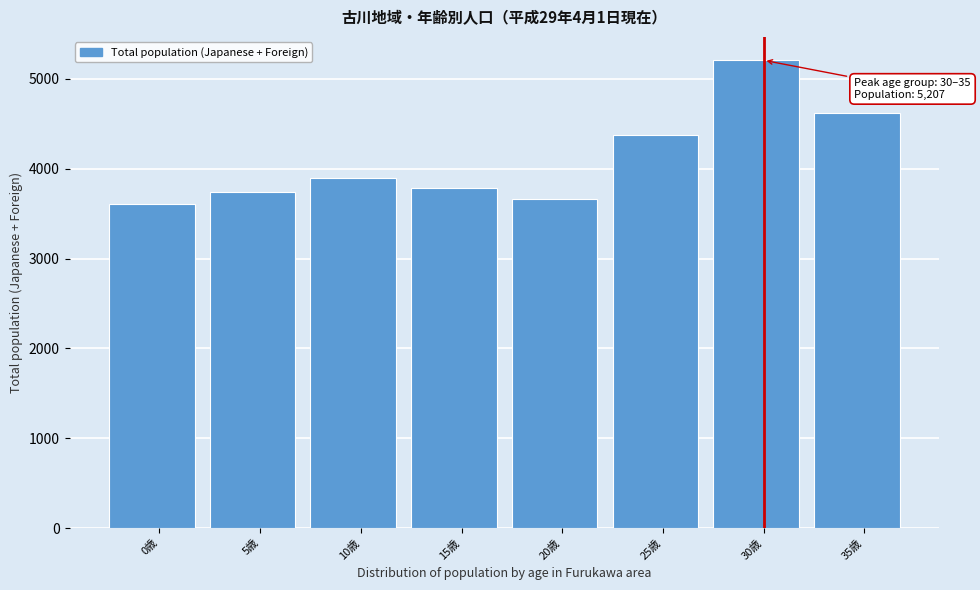

Reading right to left, list all the values displayed in this chart.

4619	5207	4374	3665	3785	3898	3737	3603